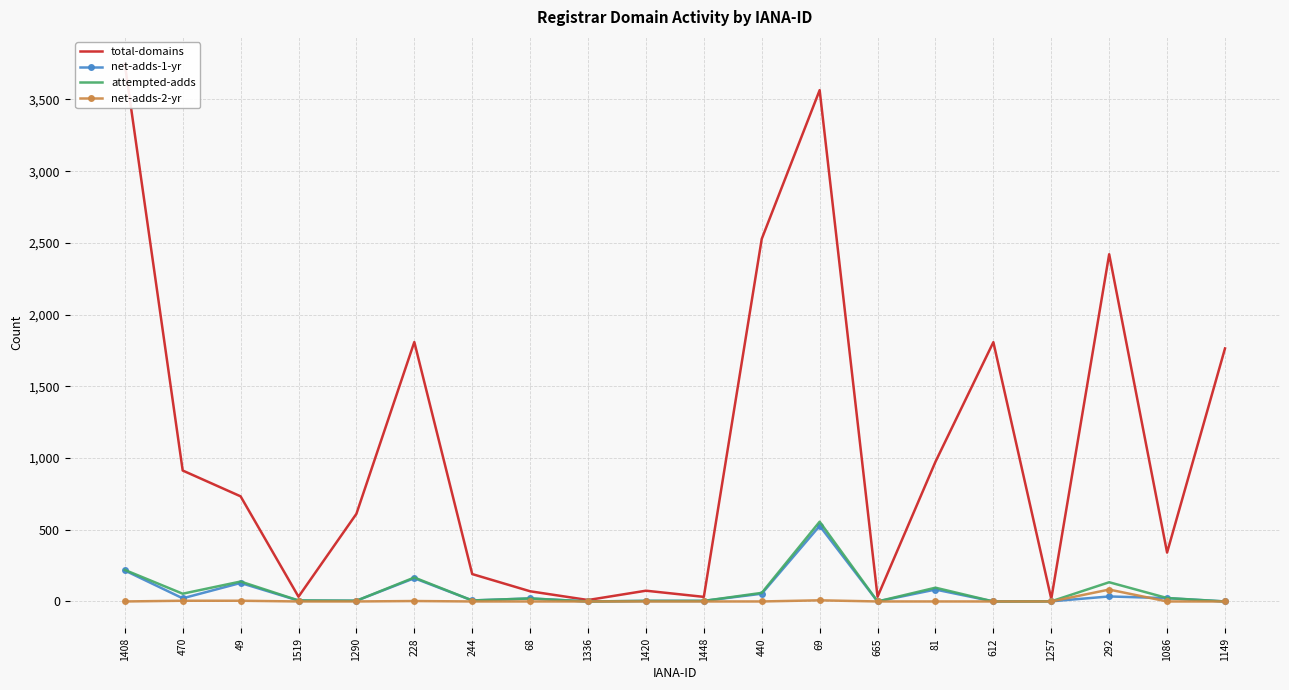

At which label is net-adds-1-yr closest to 263?

1408